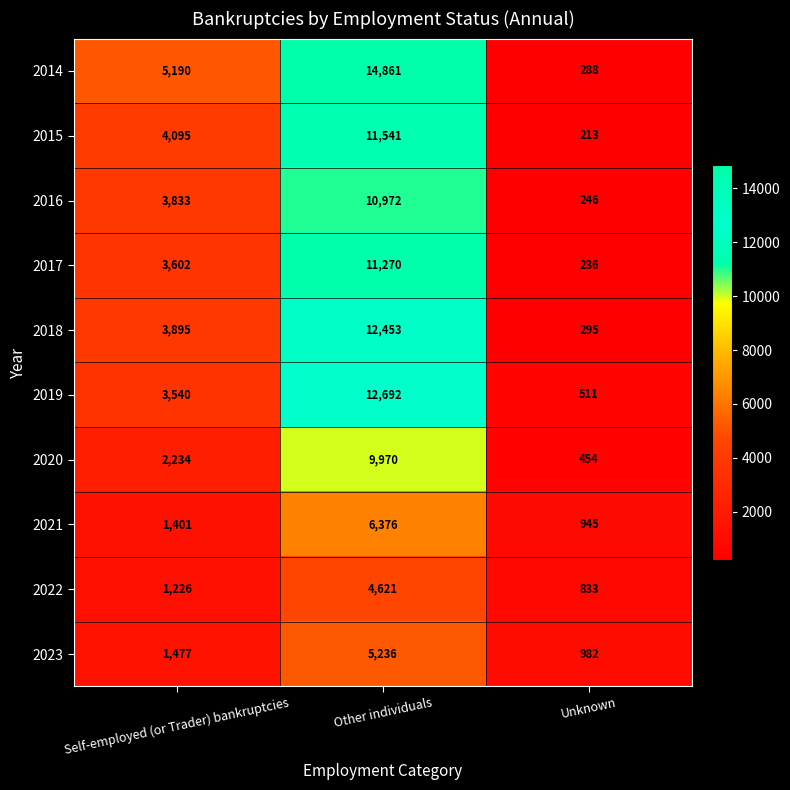

What is the sum of all 2016 values?

15051